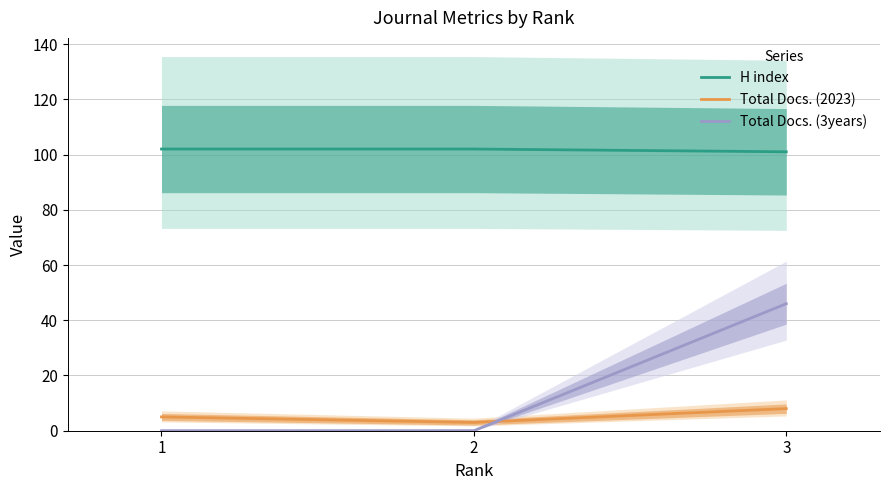

How many values in the H index series are below 102?

1